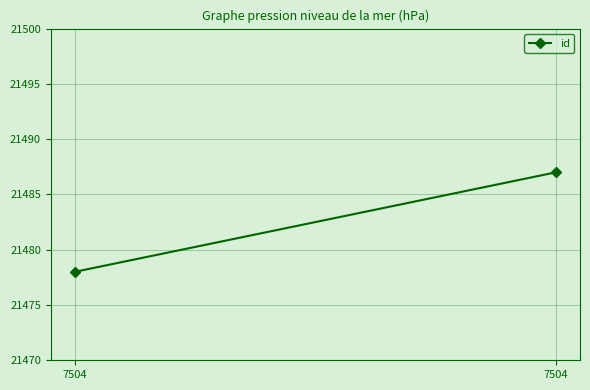

Rank the categories by value from lowest to highest.

7504, 7504